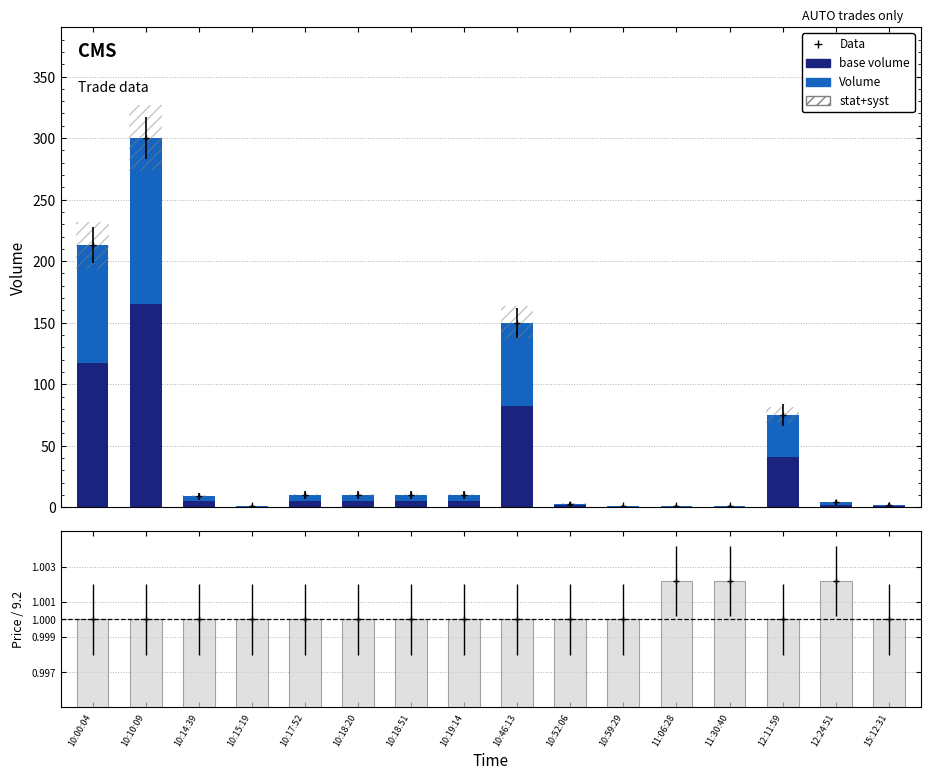

What is the lowest value of the Price/9.2 series?

1.0